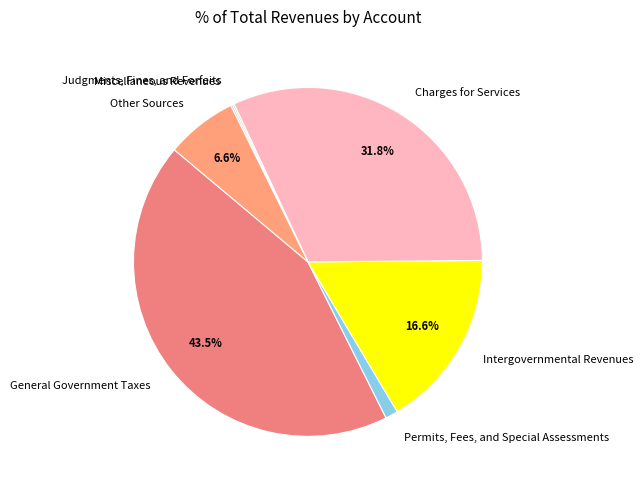

What is the largest slice in the pie chart?

General Government Taxes